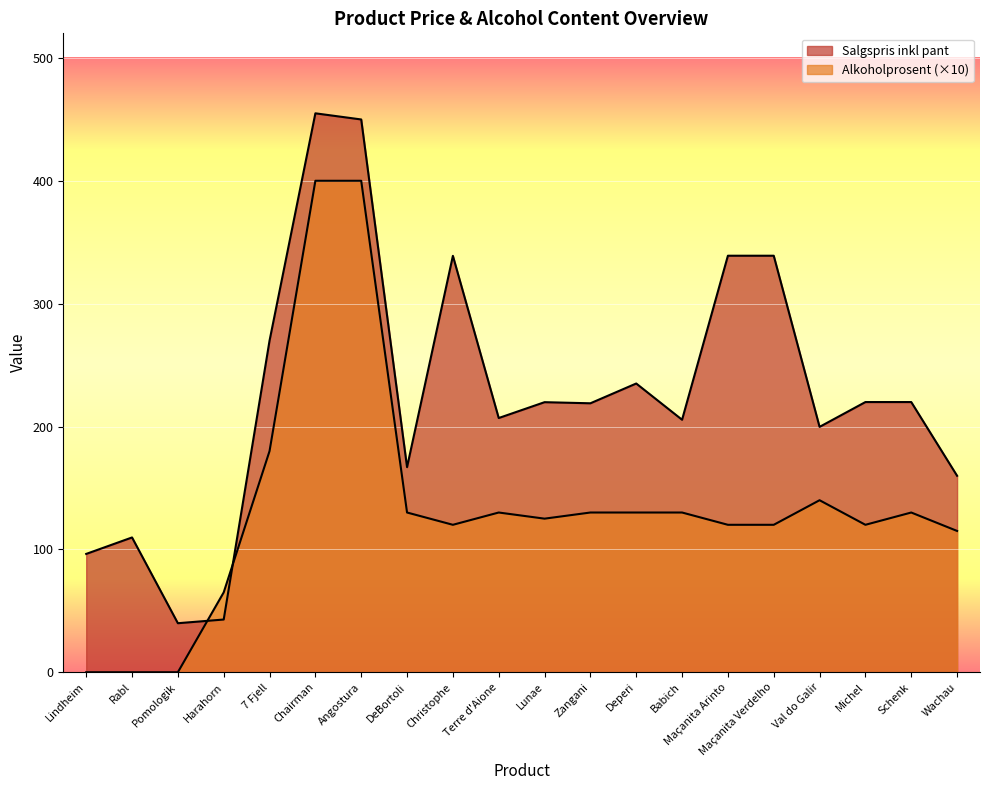

What is the average value of the Alkoholprosent series?

134.2